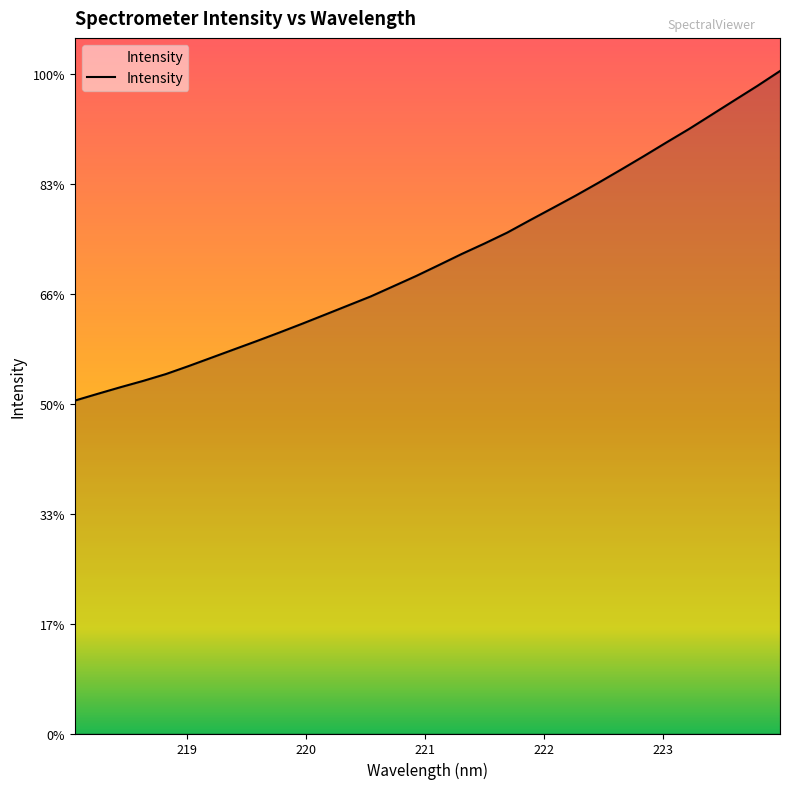

Does the chart display data point markers on the line(s)?

No